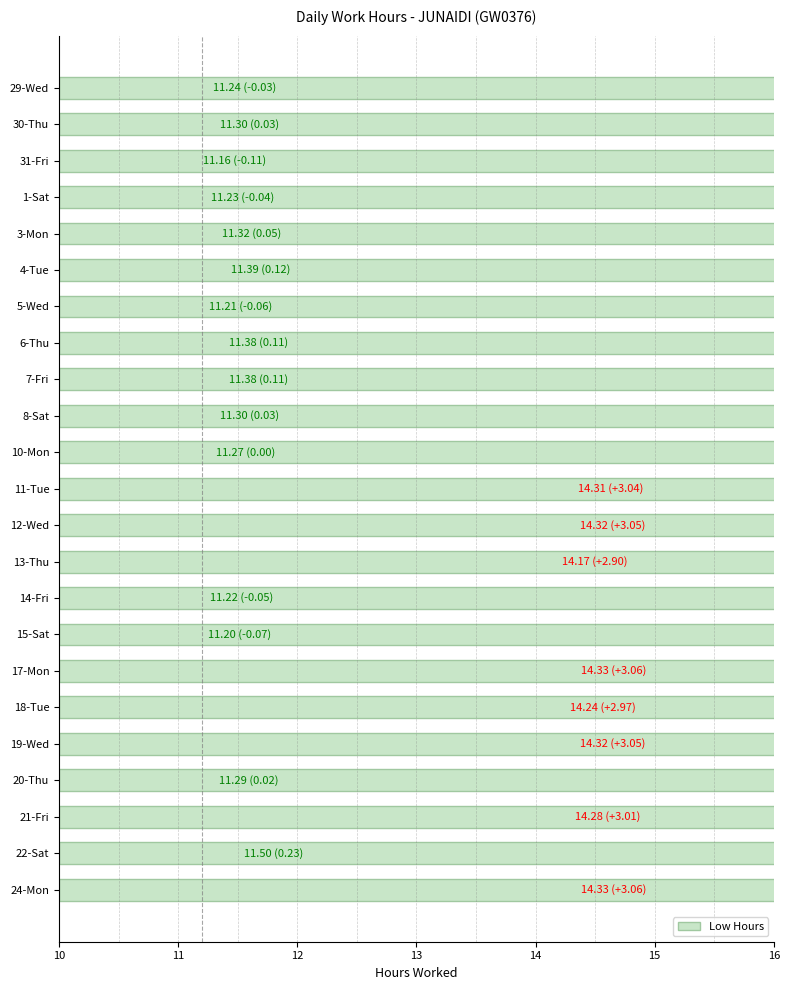

How many data points does each series have?

23